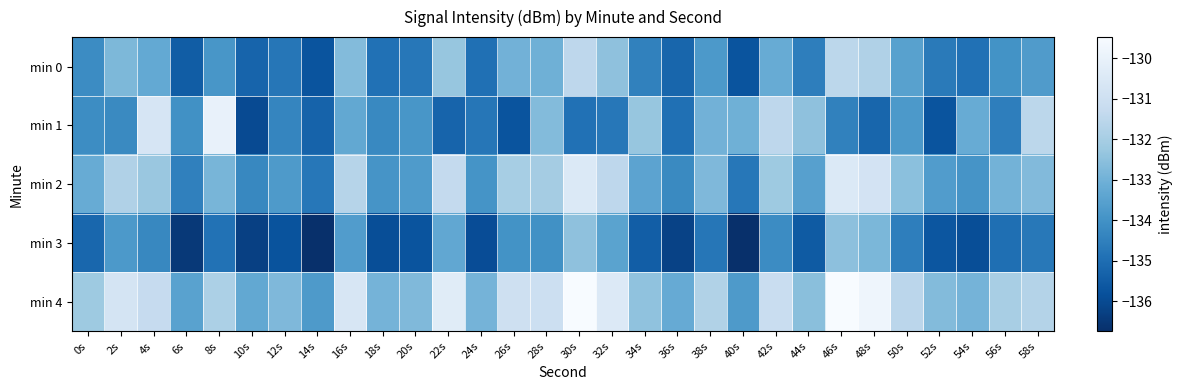

List the series in order of their peak value, highest first.

min 4, min 1, min 2, min 0, min 3